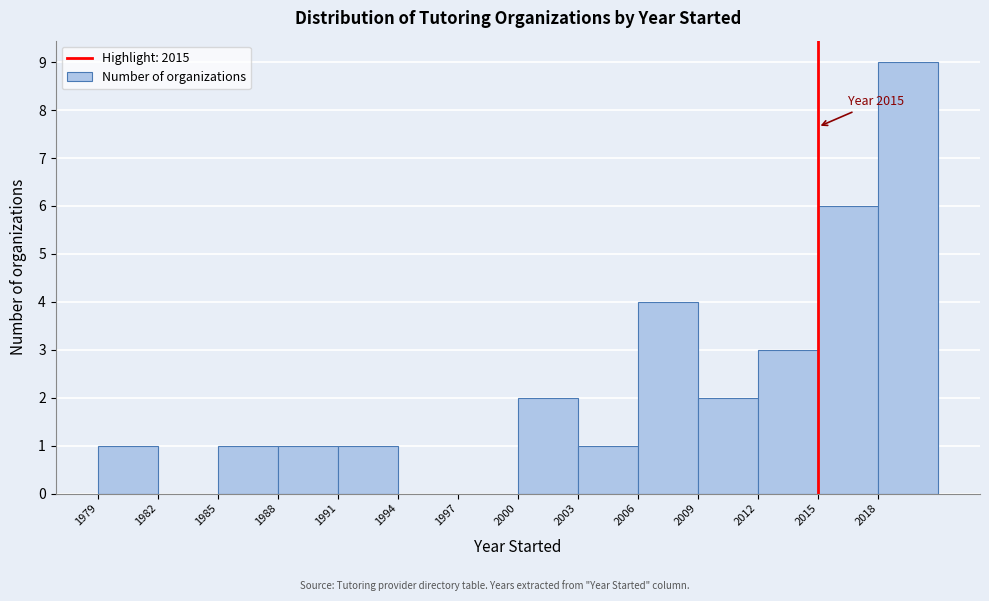

Over which range of the x-axis is the bar tallest?

2018 to 2021